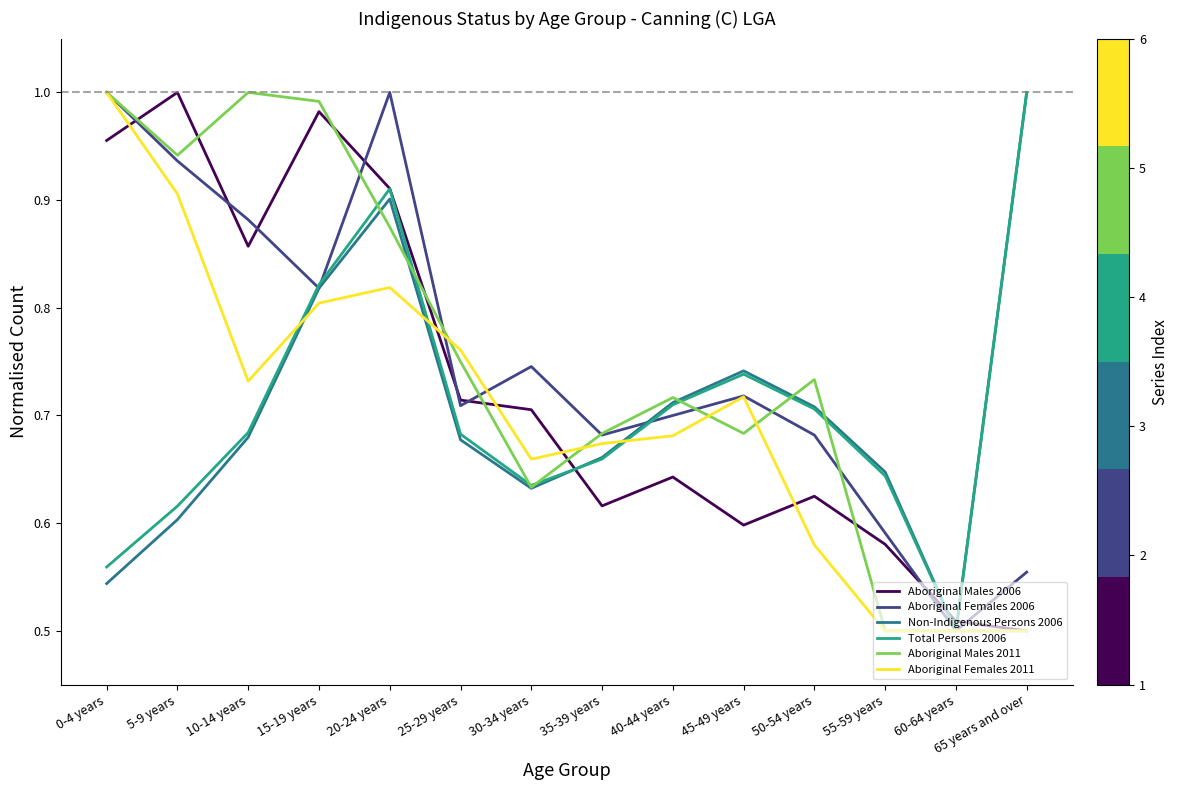

At how many categories does at least one series exceed 0?

14